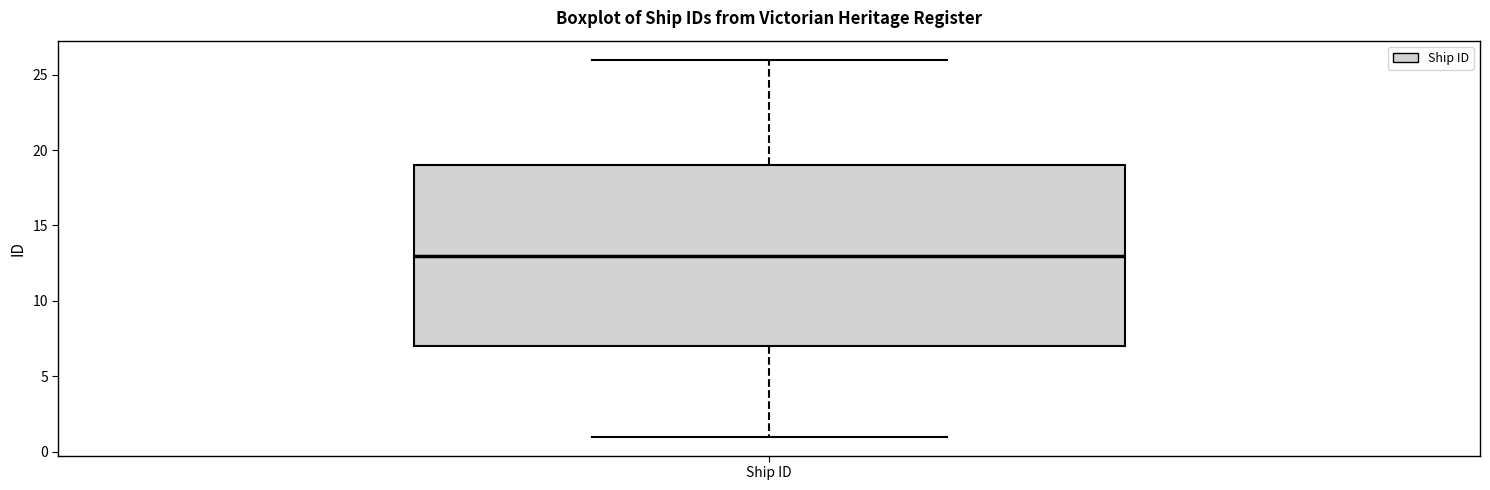

Transcribe this box plot: give where the median line is, the range the box spans, and where the two whiskers end, as read against the y-axis. The values are not printed on the chart, so give them approximately, as read against the axis.

median 13, box 7 to 19, whiskers 1 to 26